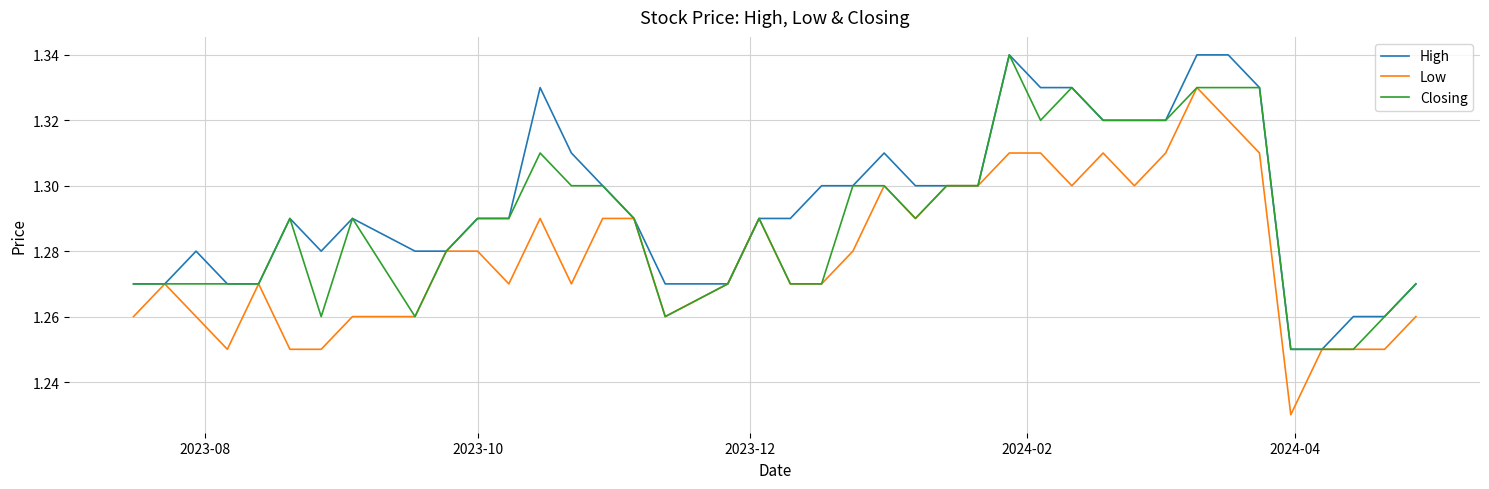

What is the sum of all Closing values?

51.6